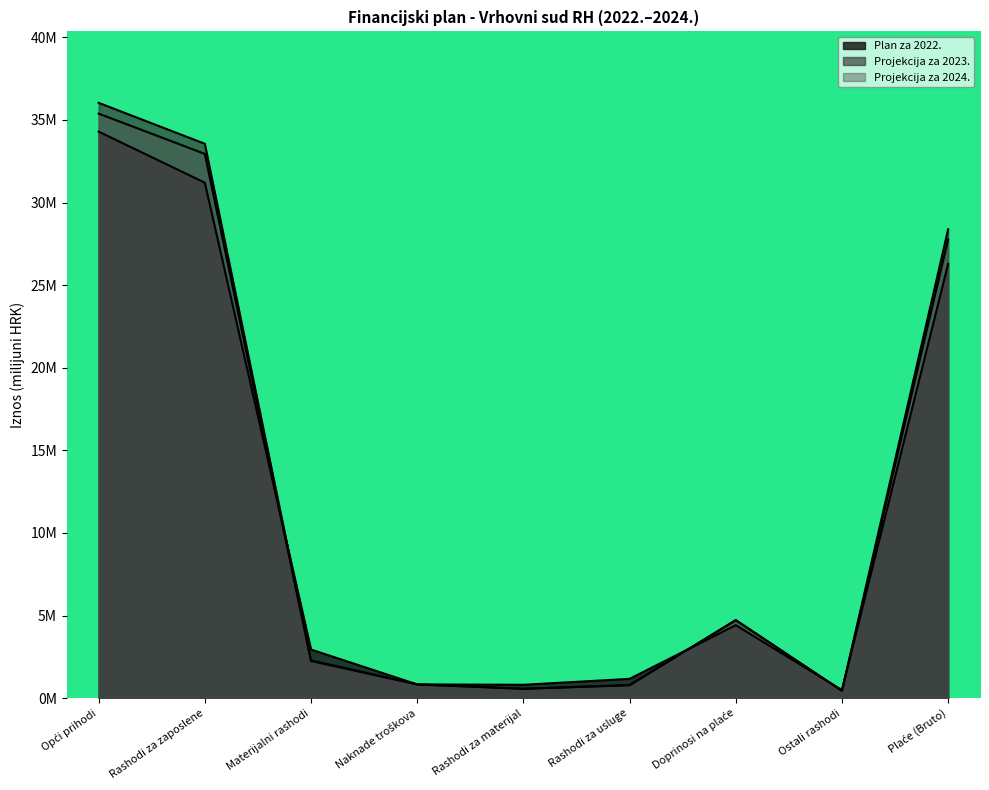

What is the value of the Projekcija za 2023. point at the 2nd from the left?

33.6